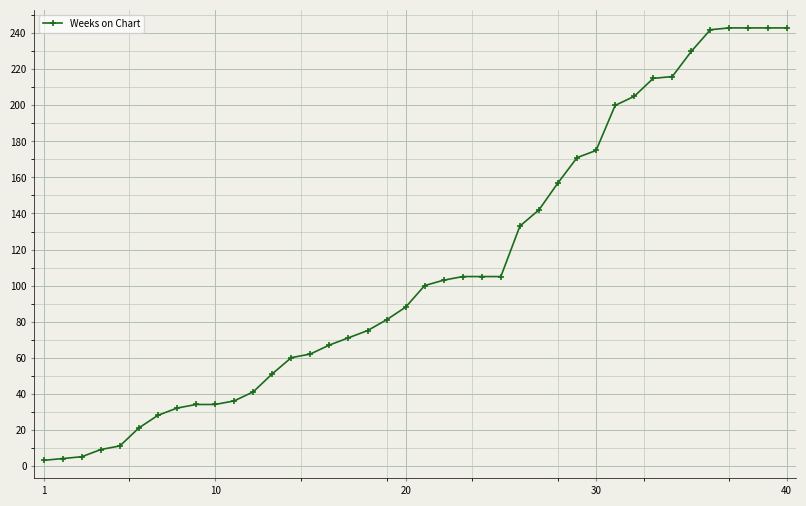

What is the difference between the maximum and minimum values?

240